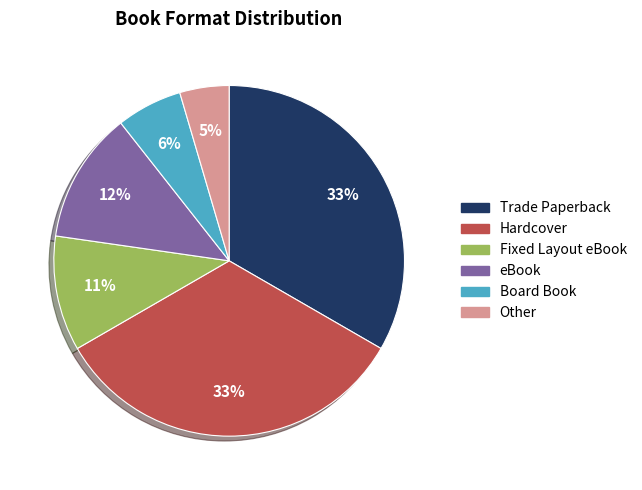

To the nearest percent, what percentage of the pie is eBook?

12%